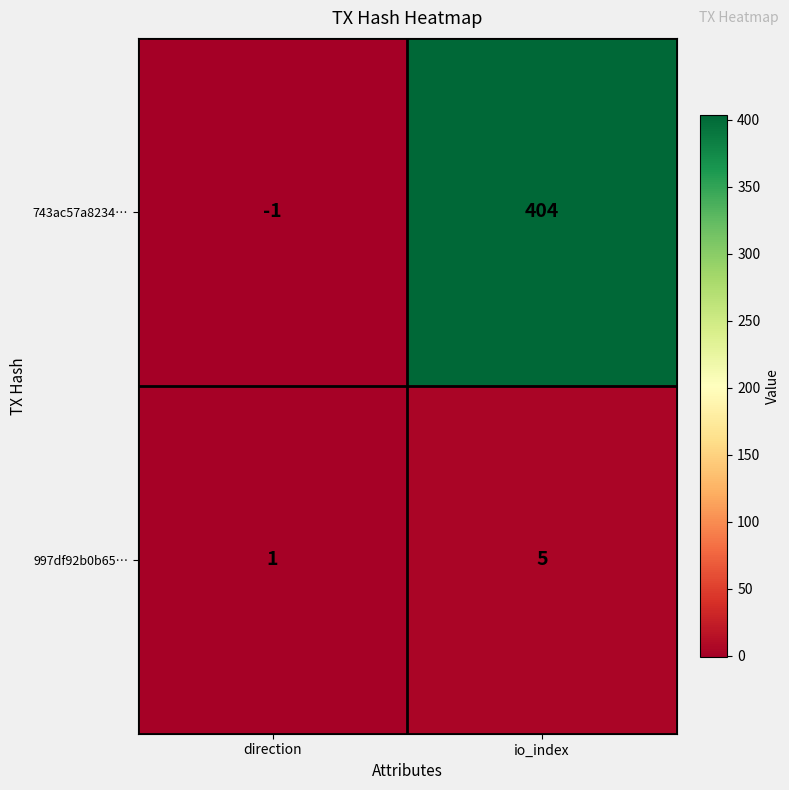

What value does the 997df92b0b65… series have at io_index?

5